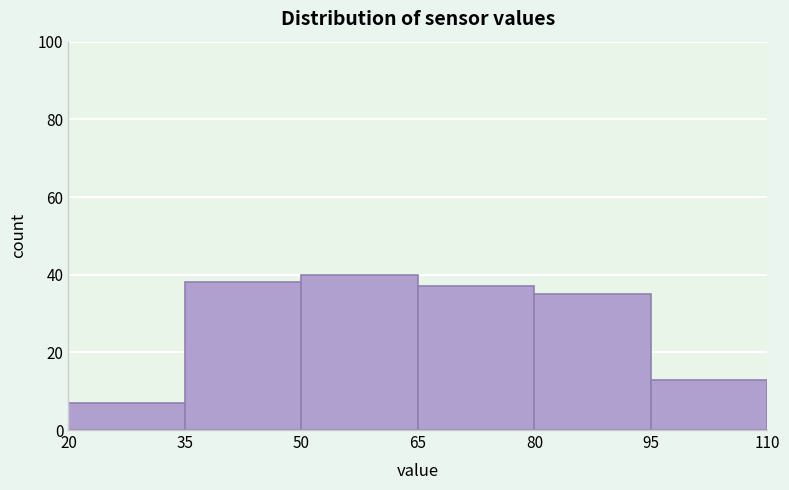

Reading left to right, transcribe this chart: for each bar, give the range it covers on the x-axis and its height. The values are not printed on the chart, so give them approximately, as read against the axis.

20 to 35: 8
35 to 50: 38
50 to 65: 40
65 to 80: 38
80 to 95: 36
95 to 110: 14